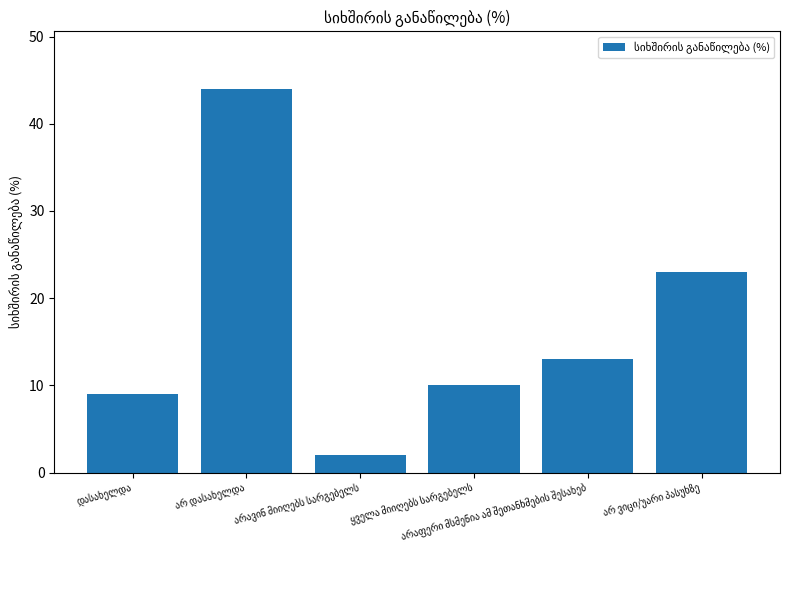

What is the greatest value displayed?

44